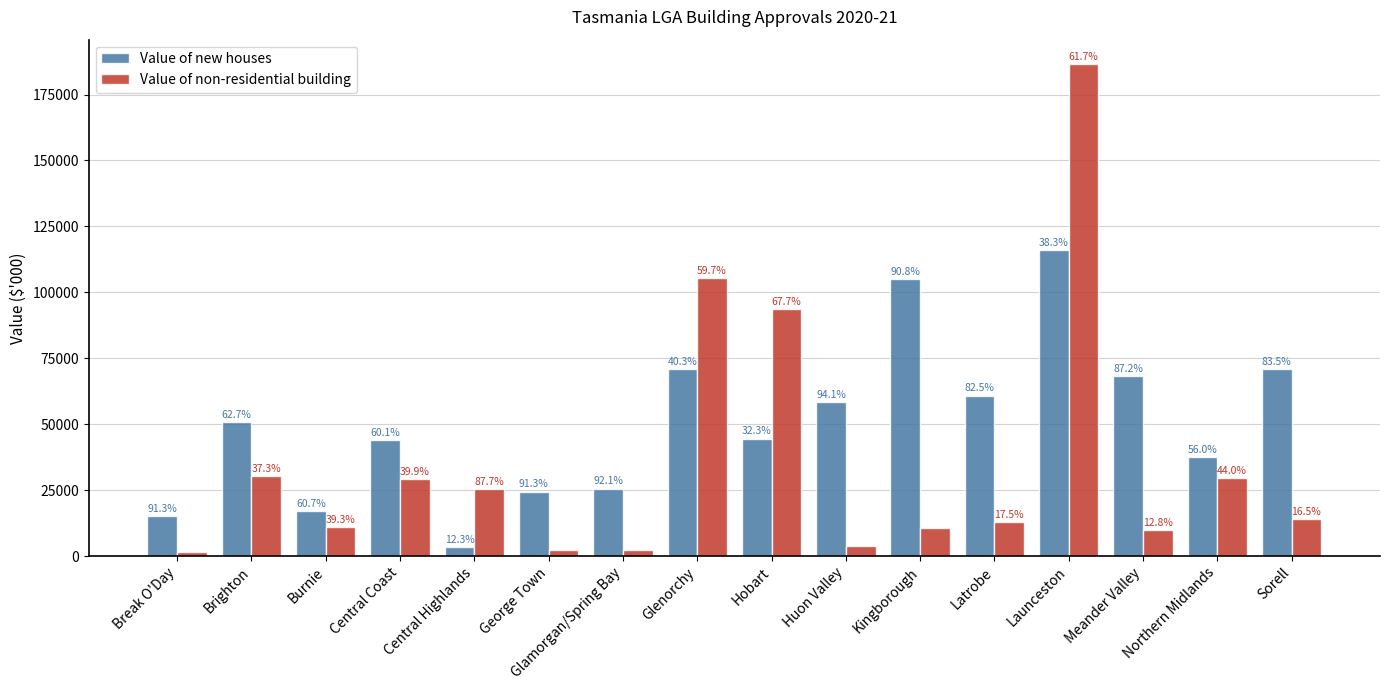

What are all the series names shown in the legend?

Value of new houses, Value of non-residential building